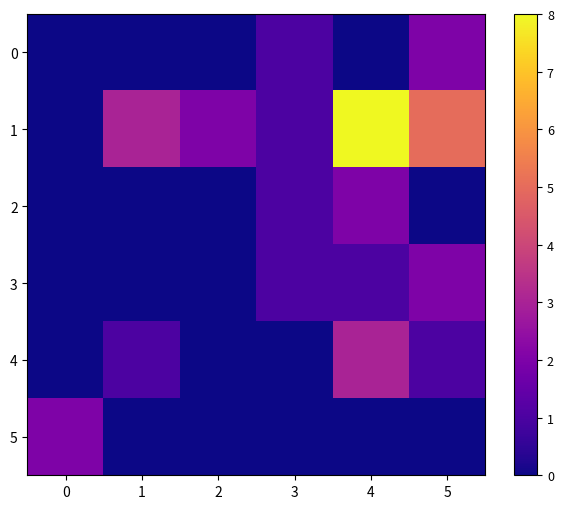

Which series has the largest range (max minus min)?

1